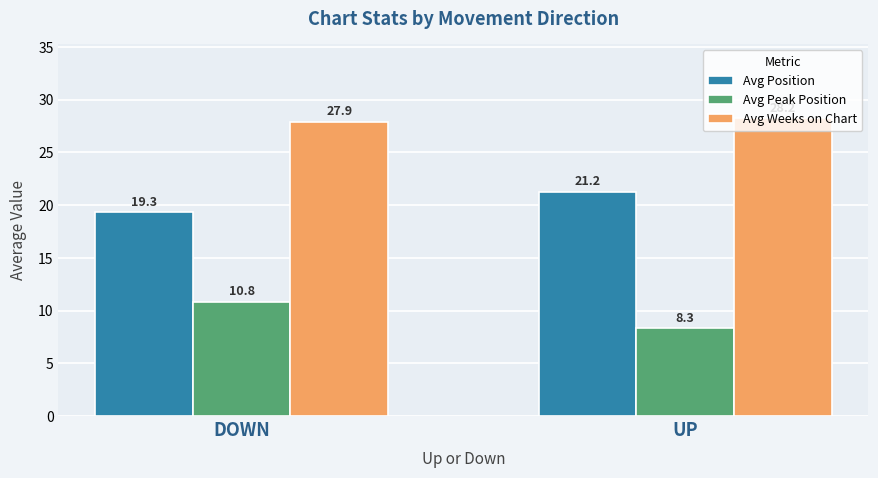

The value of Avg Peak Position at UP is 11.9. True or false?

False